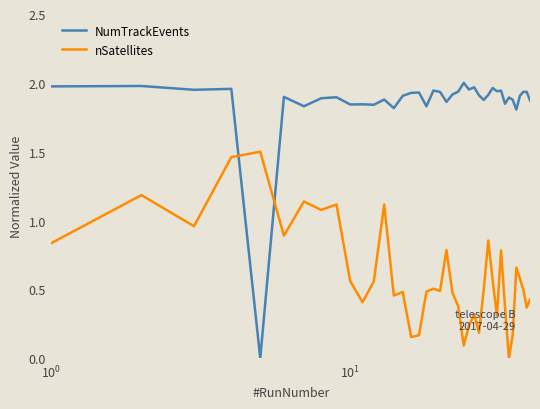

Rank the series by their average value, from lowest to highest.

nSatellites, NumTrackEvents